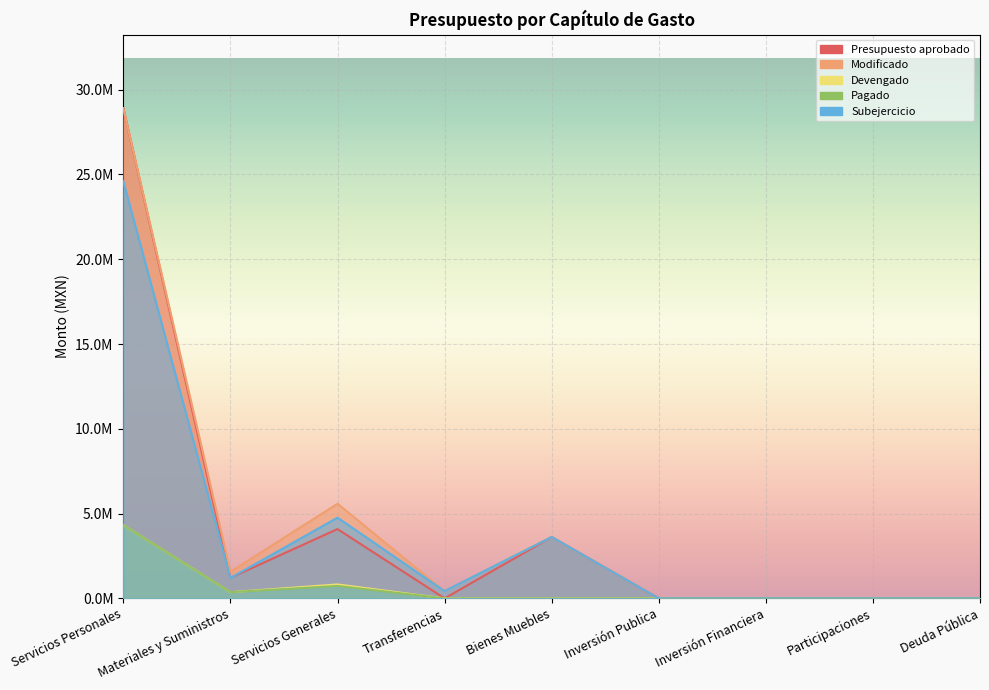

True or false: Pagado and Presupuesto aprobado cross at least once.

False